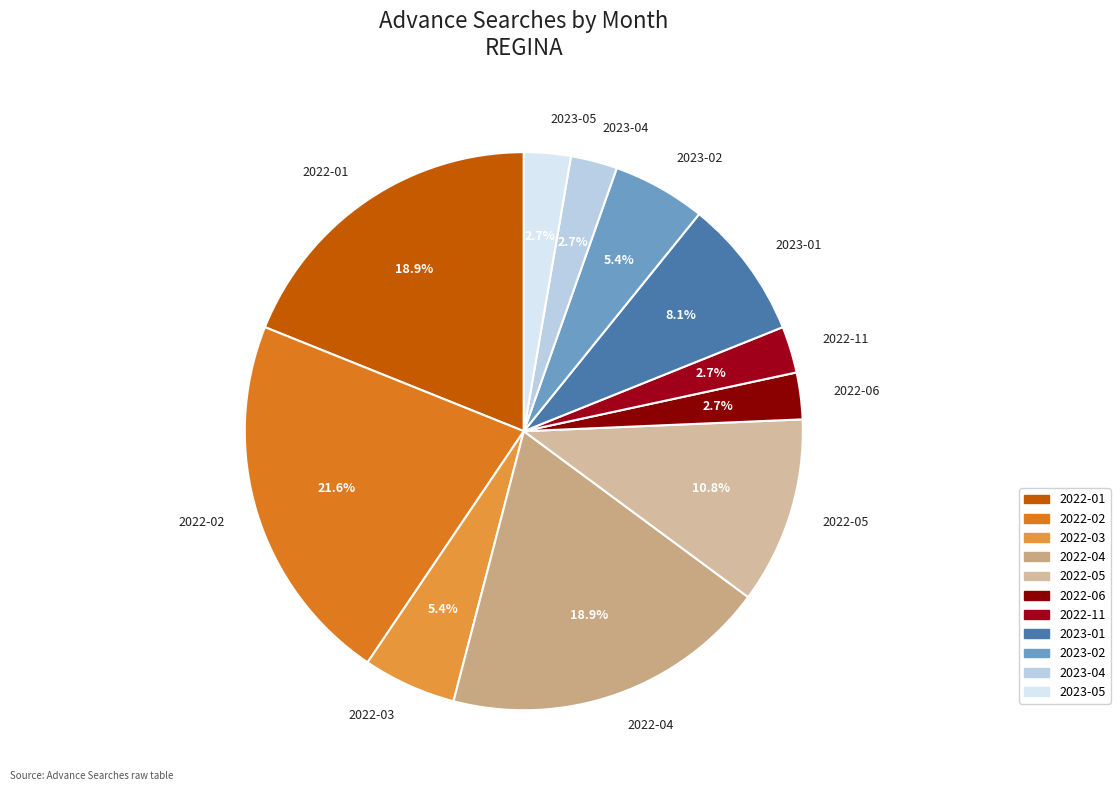

How many segments does this pie chart have?

11